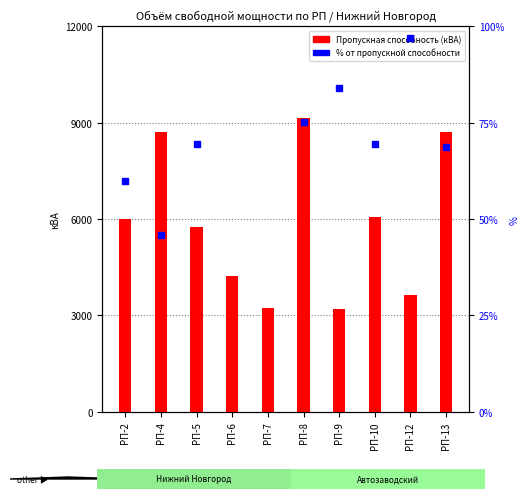

What is the difference between the highest and lowest values at РП-10?

5997.9